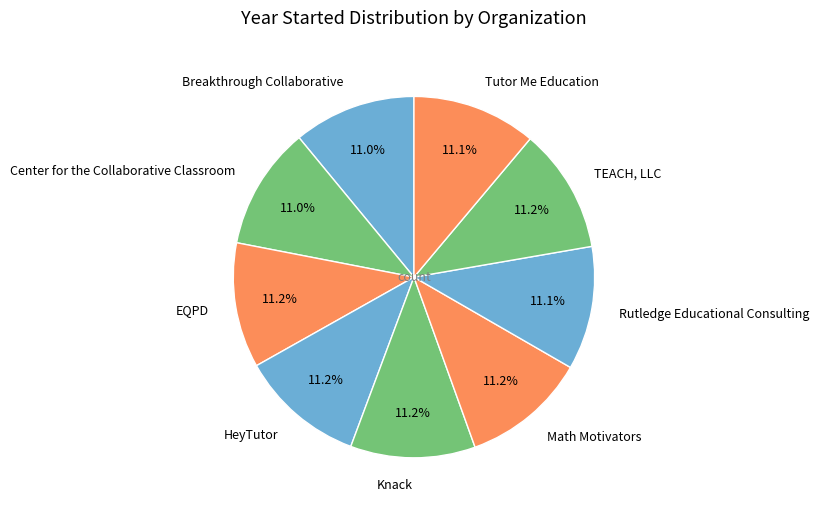

To the nearest percent, what is the average slice percentage?

11%